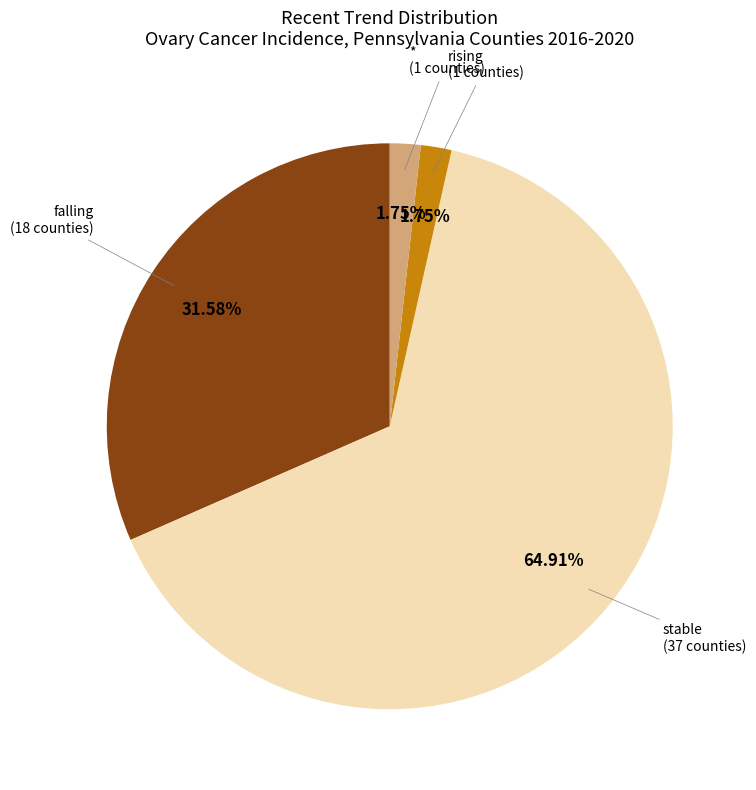

Is there a majority slice in this chart?

Yes